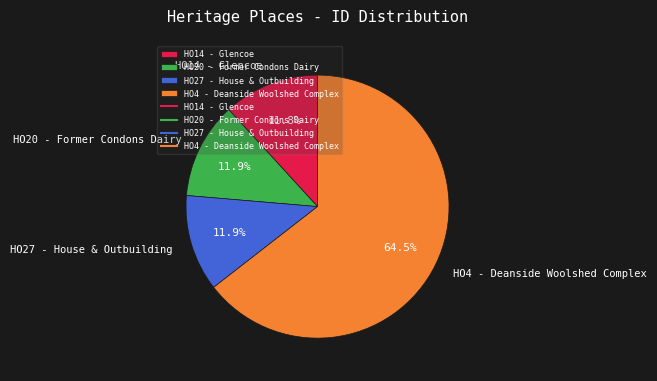

What is the total percentage of HO20 - Former Condons Dairy and HO4 - Deanside Woolshed Complex?

76.3%